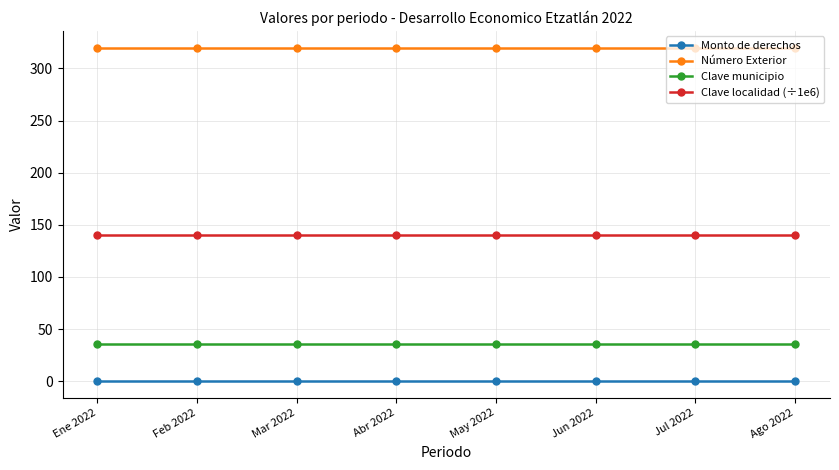

True or false: Clave localidad (÷1e6) has a value of 140.4 at May 2022.

True